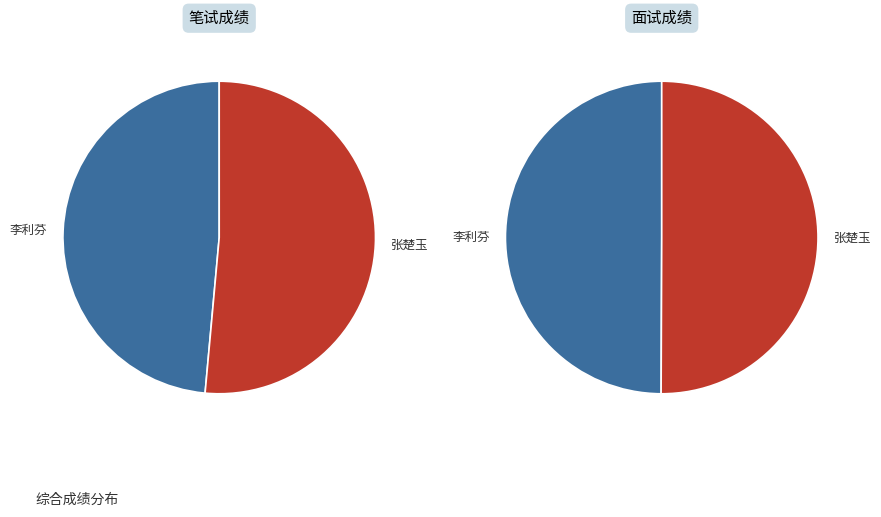

To the nearest percent, what is the difference between the 李利芬 and 张楚玉 slice percentages?

3%